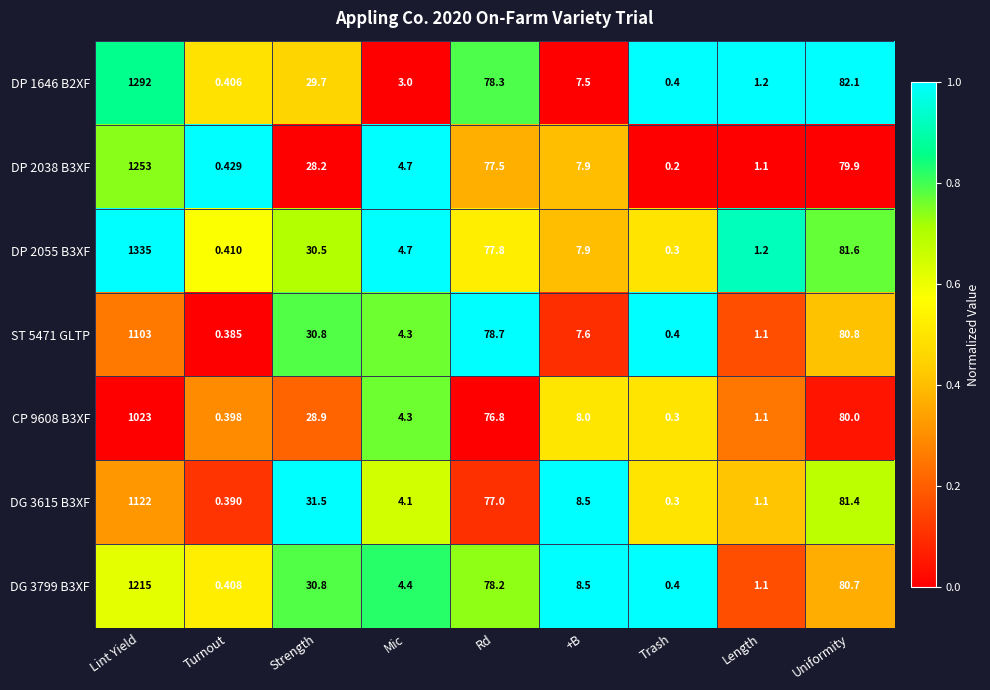

How many categories are shown in the chart?

9